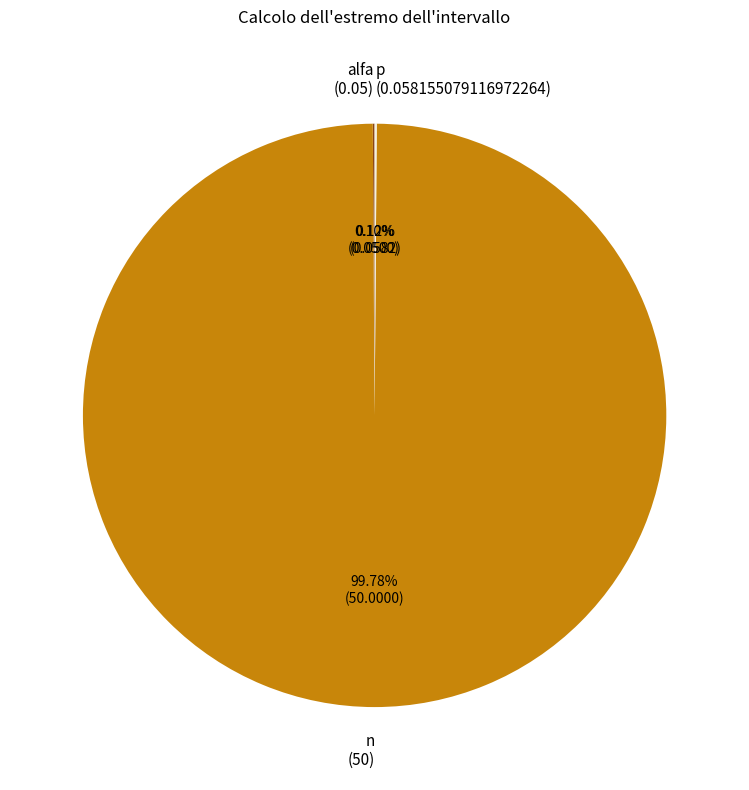

Does any single category account for the majority?

Yes